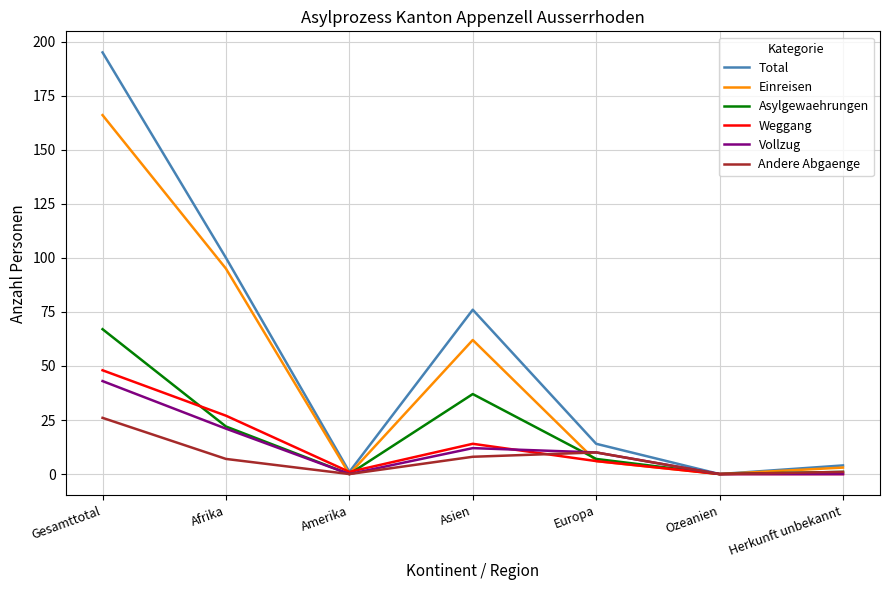

True or false: Vollzug has more than 1 points higher than both neighbors.

False